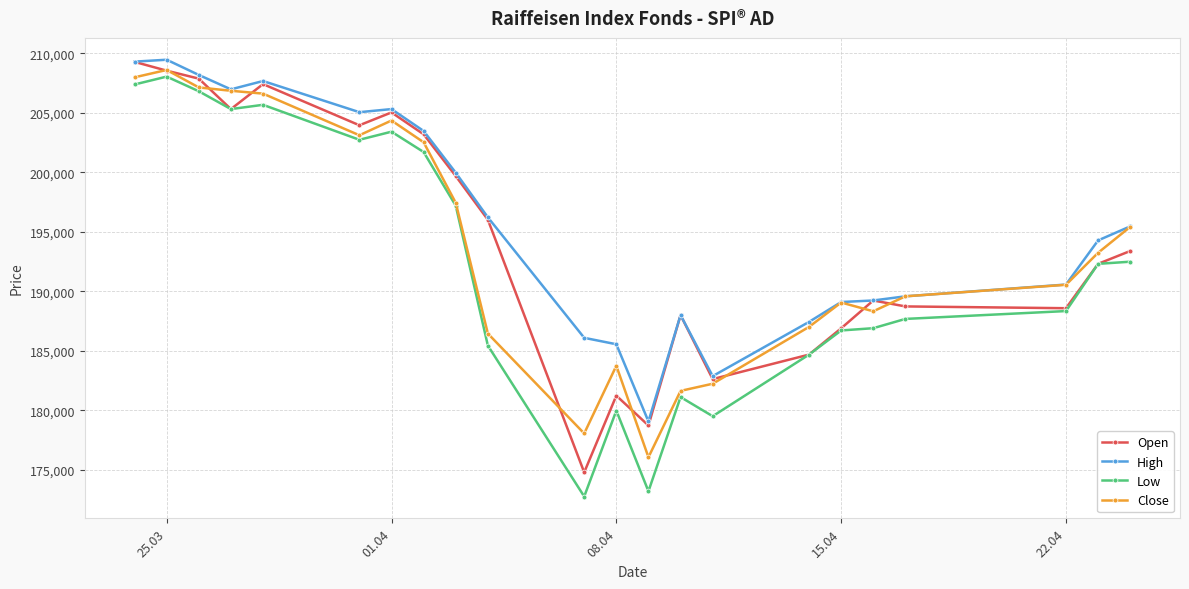

Which series has the largest range (max minus min)?

Low